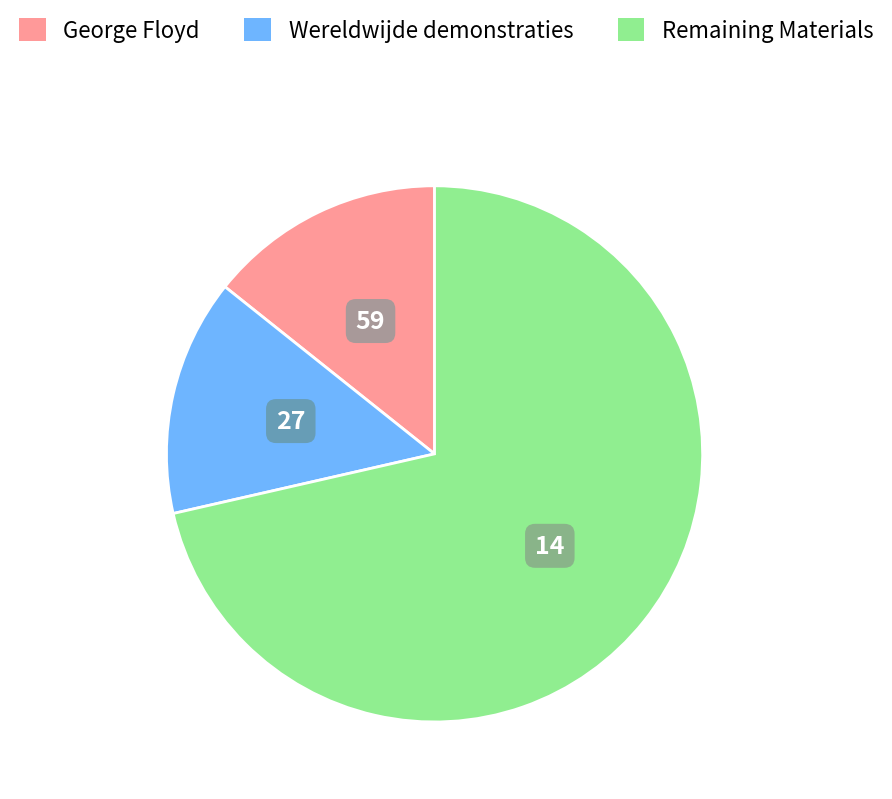

How many slices are in this pie chart?

3